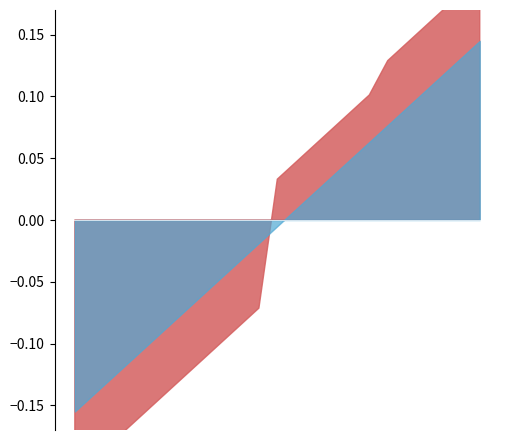

Does the chart have visible grid lines?

No